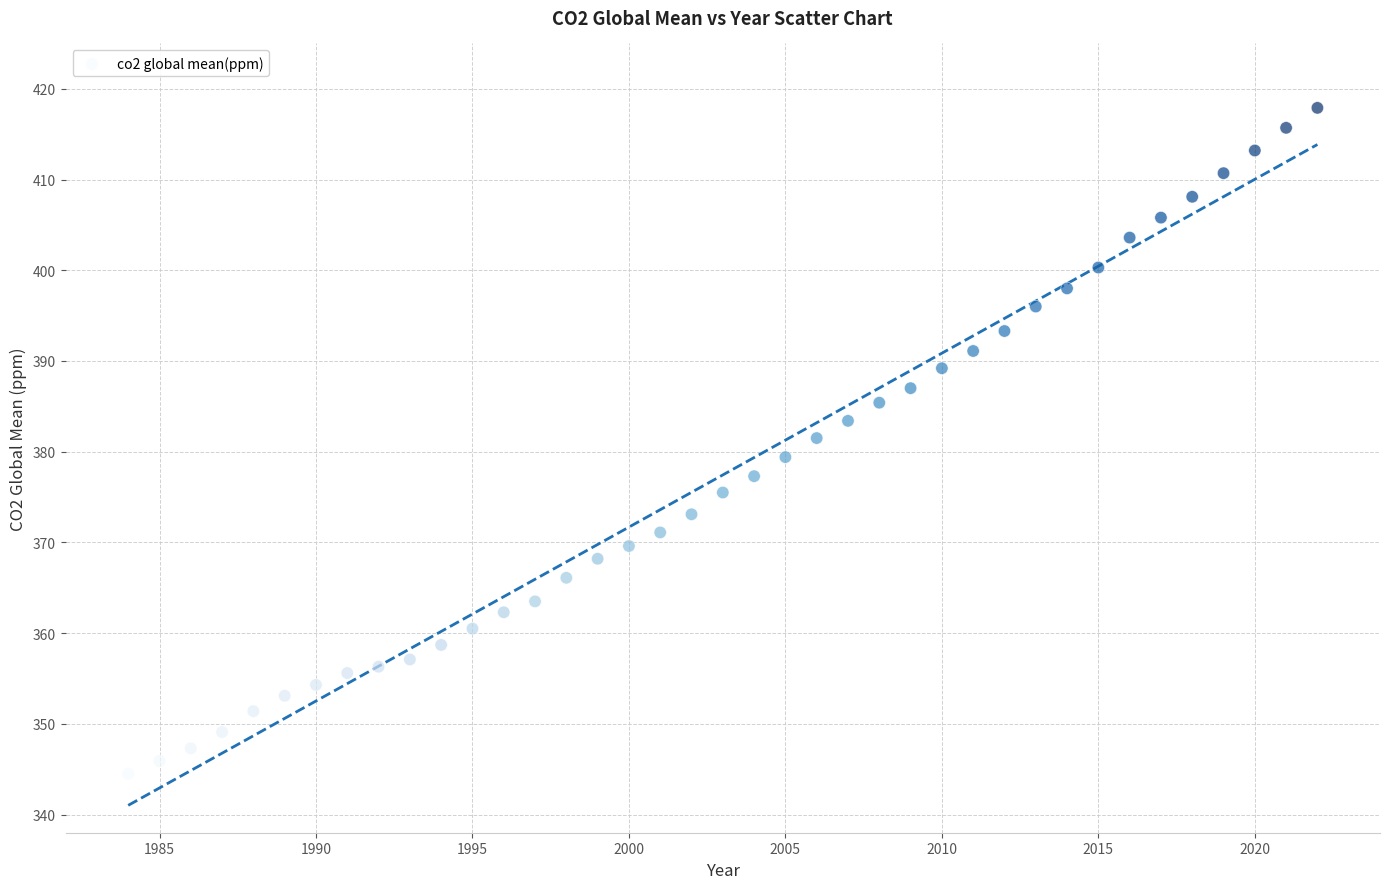

What is the range of Y values (max minus min)?

73.4